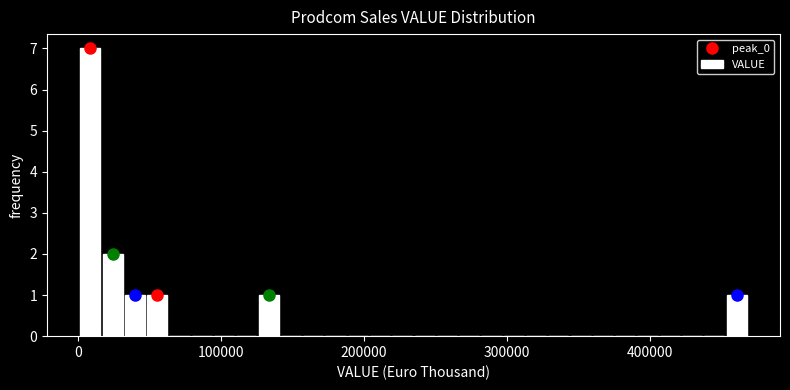

Read against the x-axis, roughly where is the centre of the tallest bar?

10000